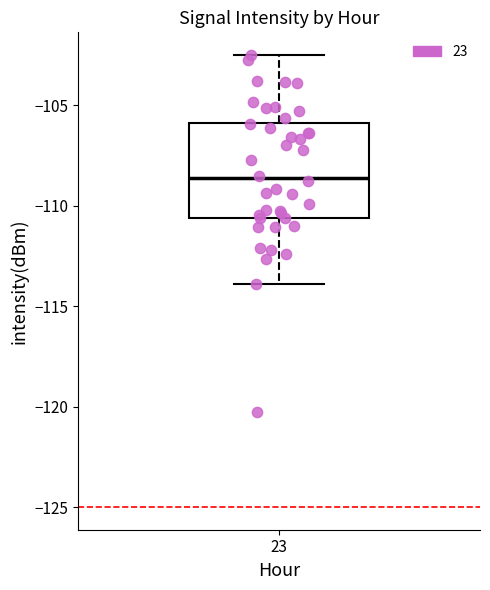

Read this box plot against the y-axis: the position of the median line, the range covered by the box, and the ends of both whiskers. The values are not printed on the chart, so give them approximately, as read against the axis.

median -108.5, box -110.5 to -106.0, whiskers -114.0 to -102.5